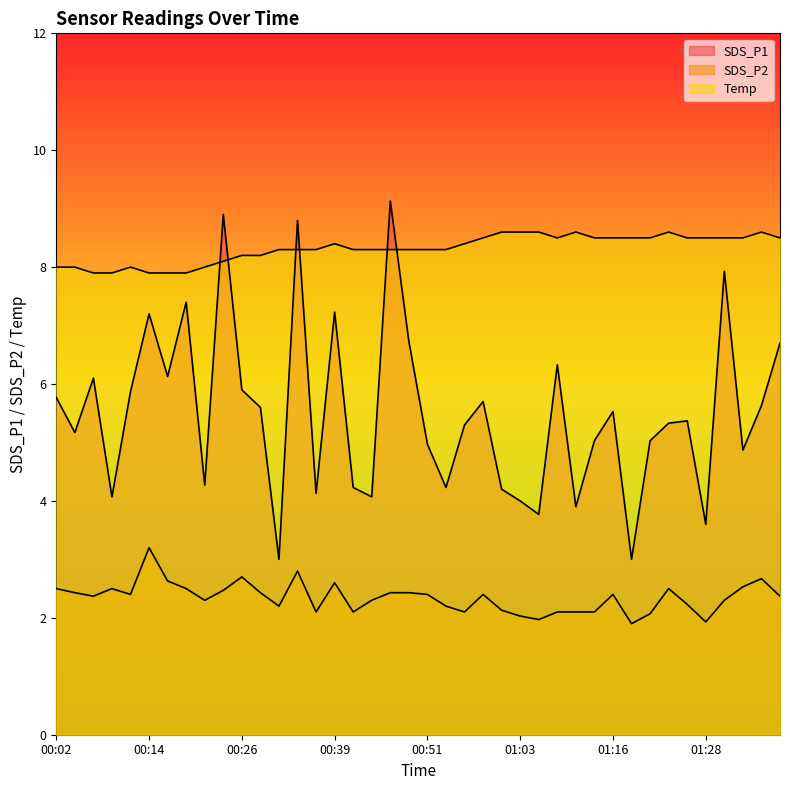

Is it true that Temp equals 12.6 at 01:03?

False